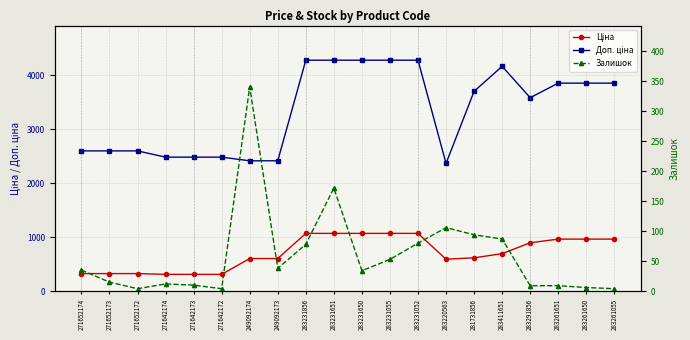

At 283220563, list the series in order from smallest to largest.

Залишок, Ціна, Доп. ціна